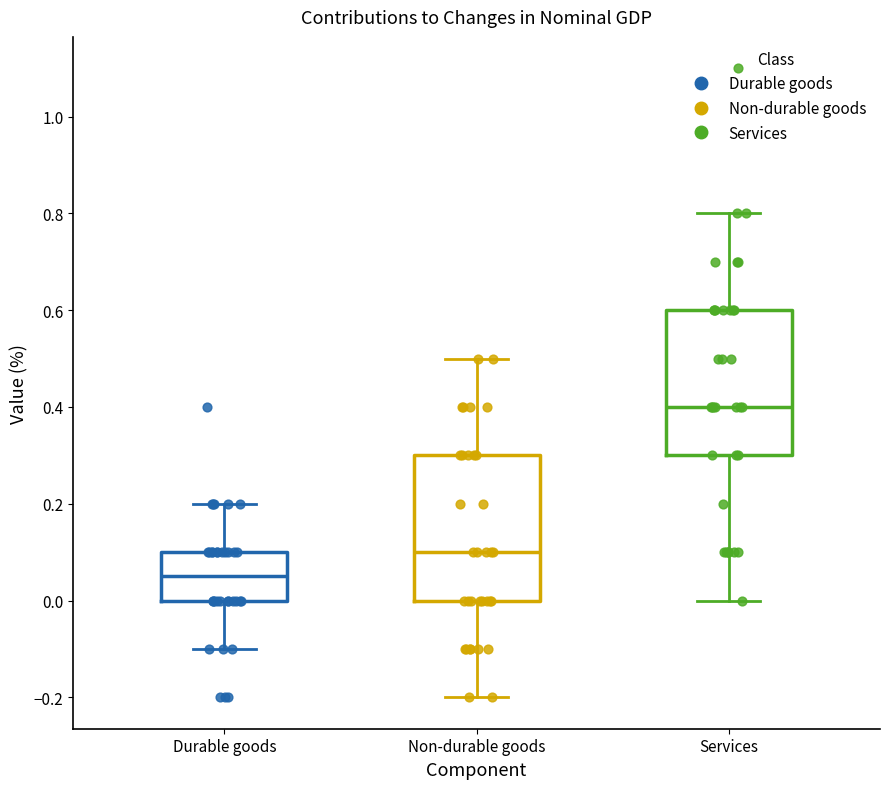

Reading left to right, transcribe this box plot: for each box, give where its median line is, the range the box spans, and where its two whiskers end, as read against the y-axis. The values are not printed on the chart, so give them approximately, as read against the axis.

Durable goods: median 0.06, box 0.00 to 0.10, whiskers -0.10 to 0.20
Non-durable goods: median 0.10, box 0.00 to 0.30, whiskers -0.20 to 0.50
Services: median 0.40, box 0.30 to 0.60, whiskers 0.00 to 0.80